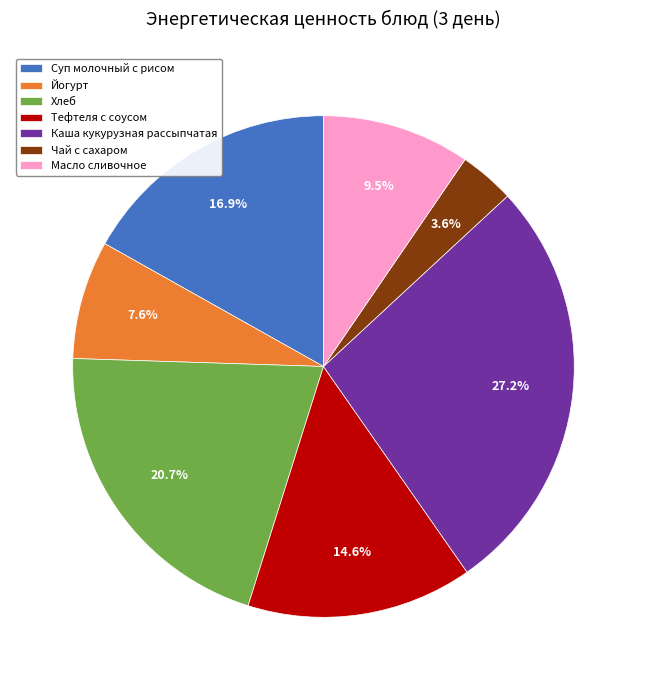

What percentage is the Чай с сахаром slice, to the nearest percent?

4%